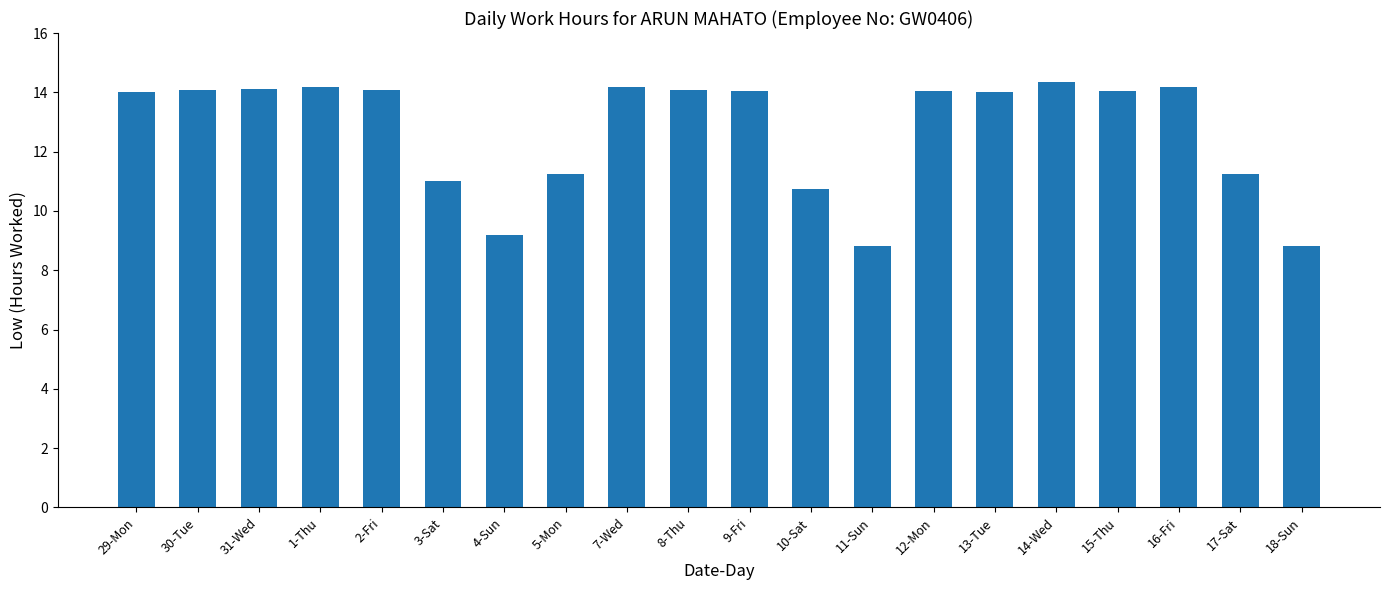

What is the label of the 11th bar from the right?

8-Thu